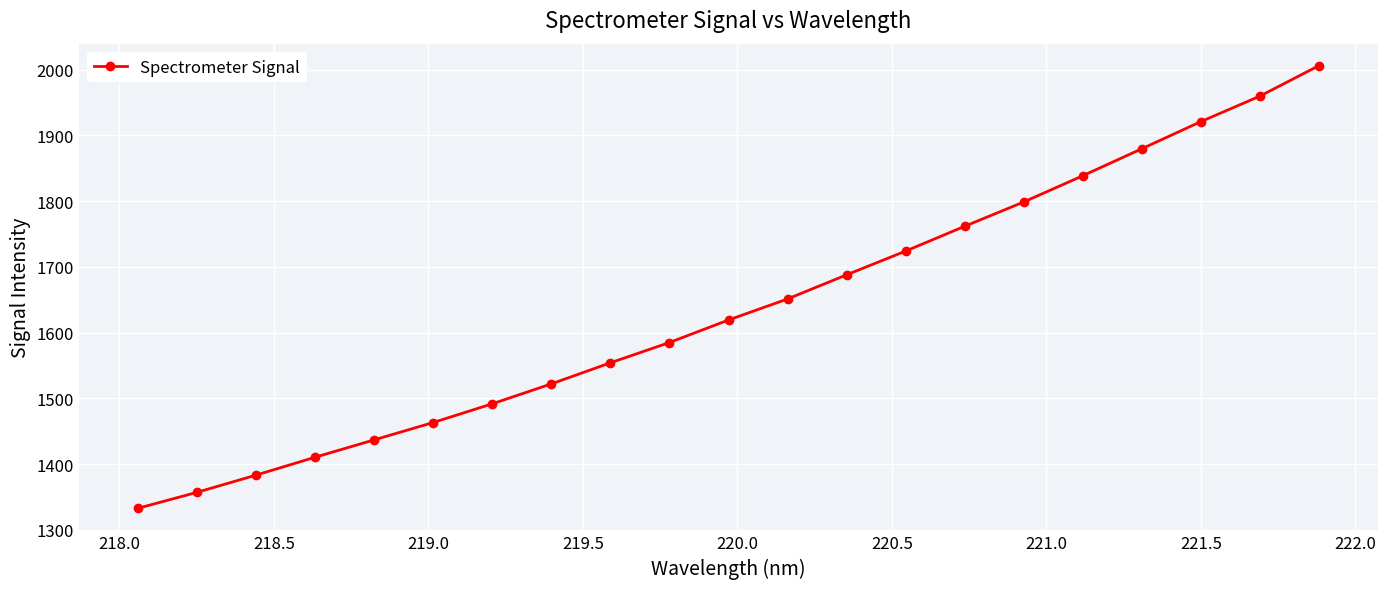

What is the difference between the maximum and second lowest values?

648.8